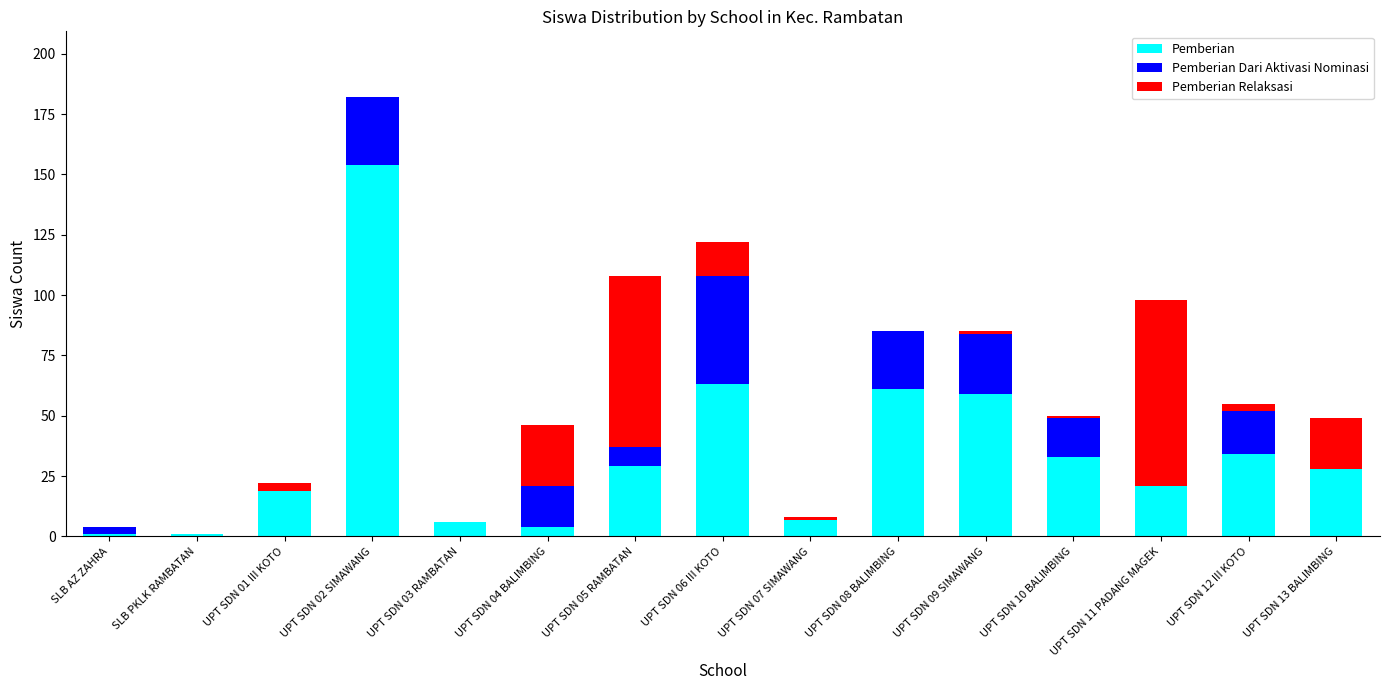

Is it true that Pemberian equals 41 at UPT SDN 13 BALIMBING?

False